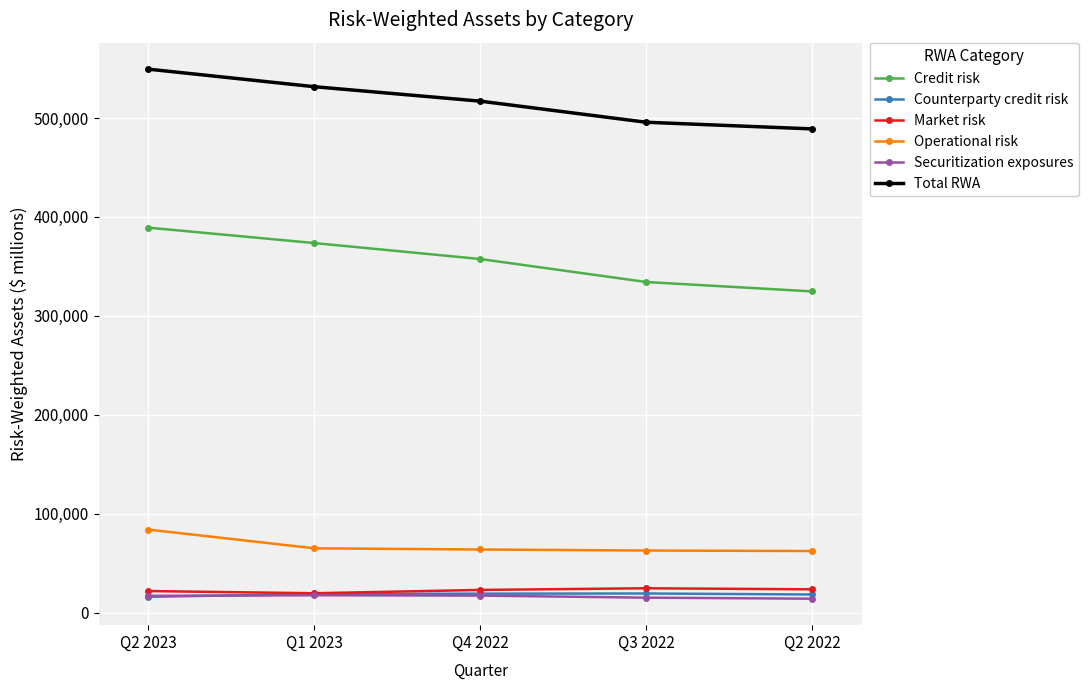

True or false: Operational risk has more than 1 interior local peaks.

False